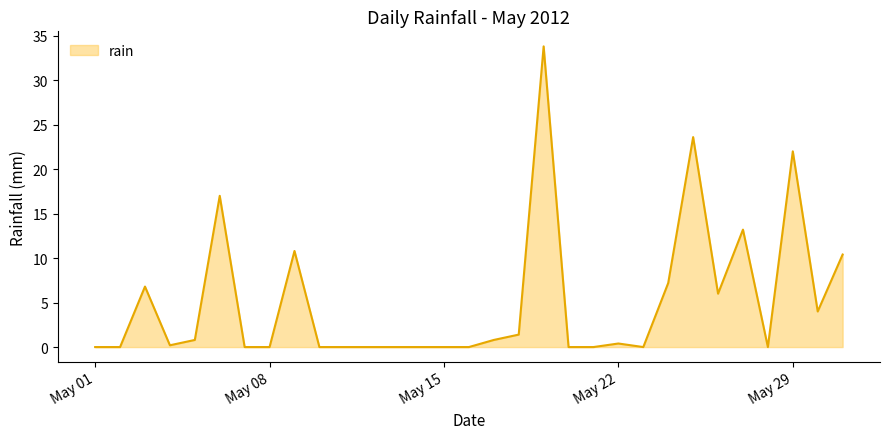

What is the greatest value displayed?

33.8